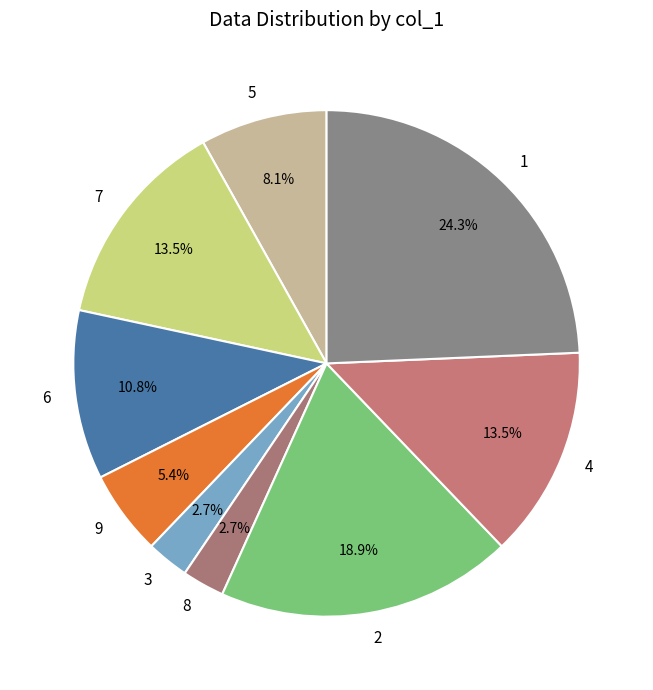

How many segments does this pie chart have?

9